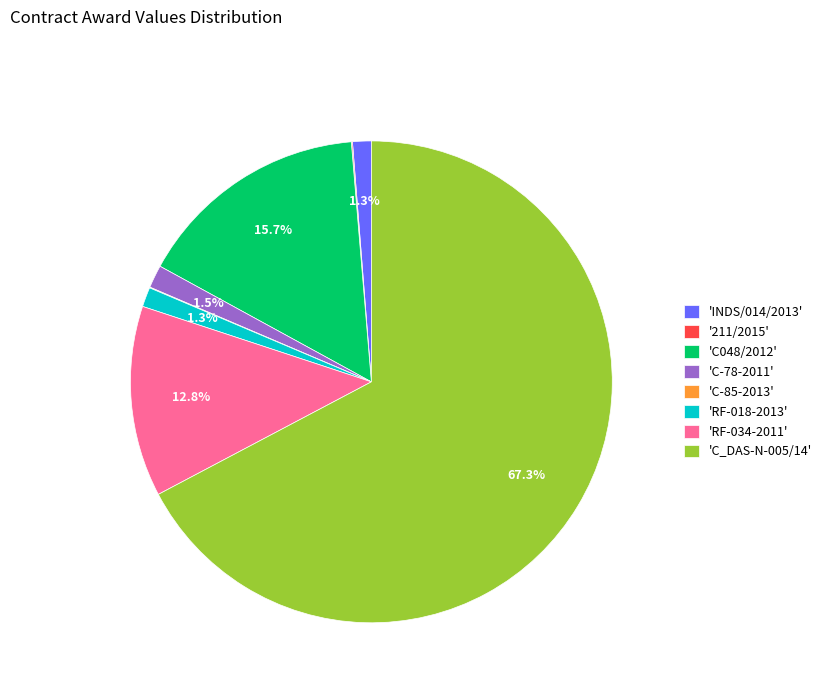

Which has a higher value, 'C-78-2011' or 'C_DAS-N-005/14'?

'C_DAS-N-005/14'